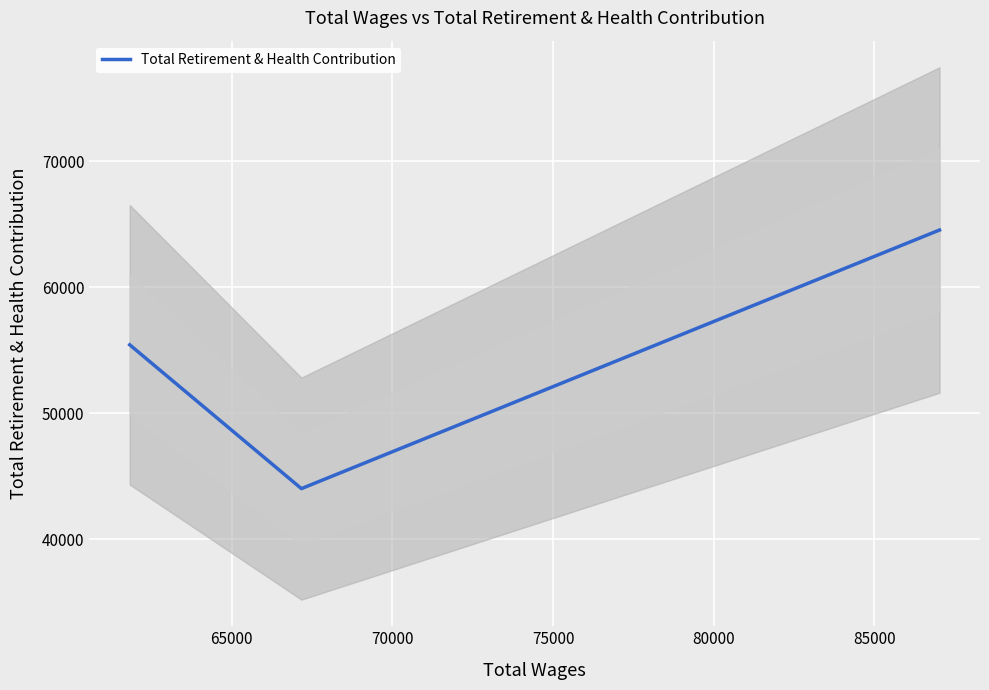

What is the difference between the maximum and minimum values?

20509